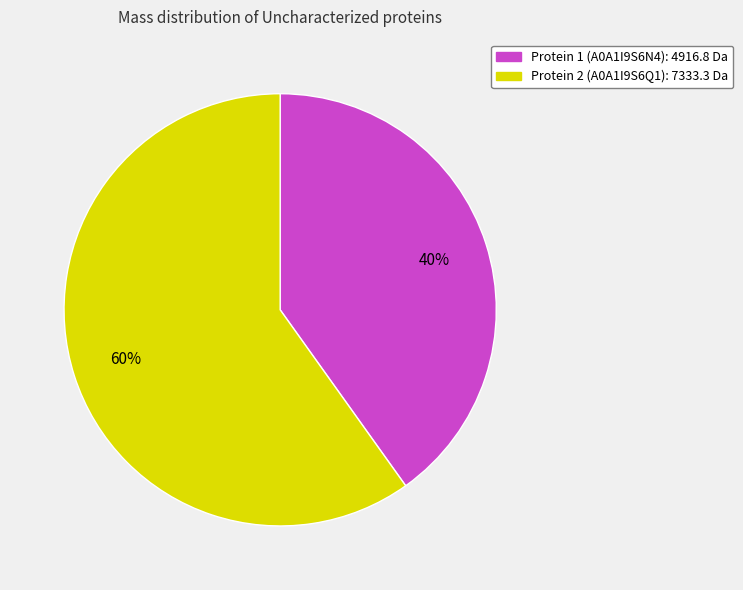

How many slices are in this pie chart?

2